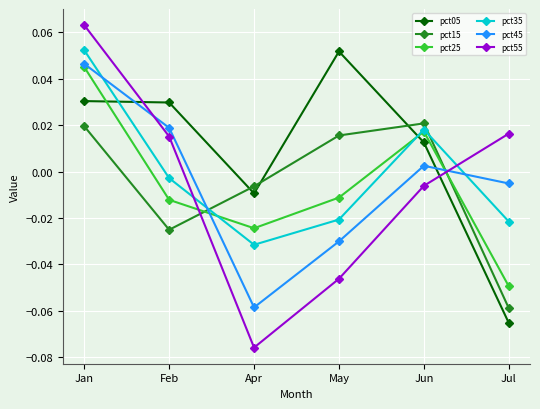

What is the label of the 3rd point from the right?

May